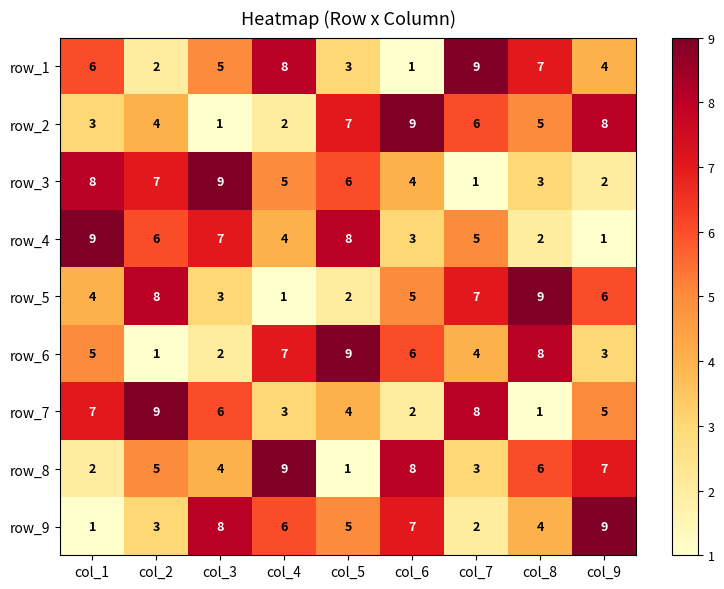

Which series changed the most between col_2 and col_7?

row_1